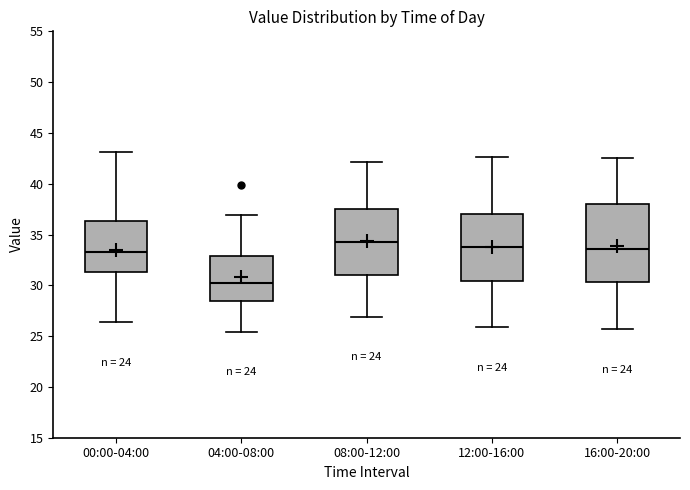

Where does the upper whisker of the box for 08:00-12:00 end on the y-axis? The values are not printed on the chart, so give them approximately, as read against the axis.

42.0